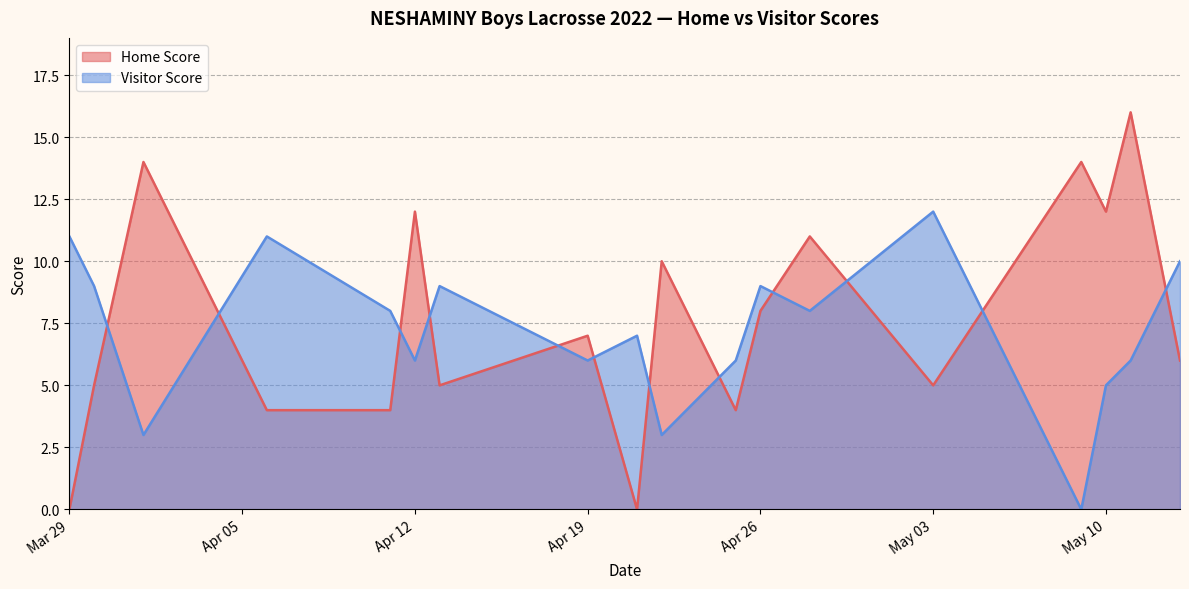

What are all the series names shown in the legend?

Home Score, Visitor Score